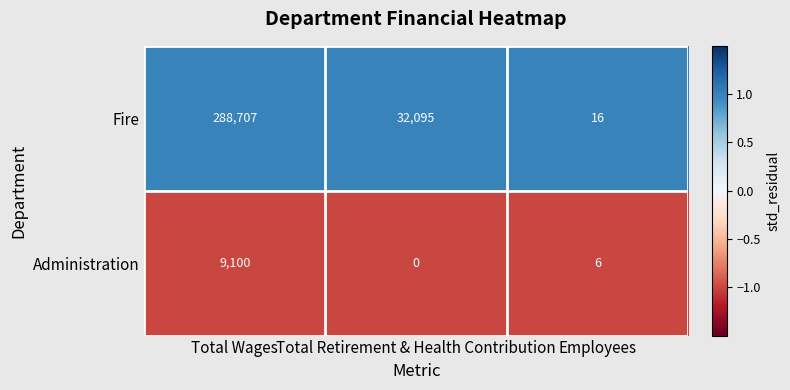

Which series changed the most between Total Wages and Total Retirement & Health Contribution?

Fire